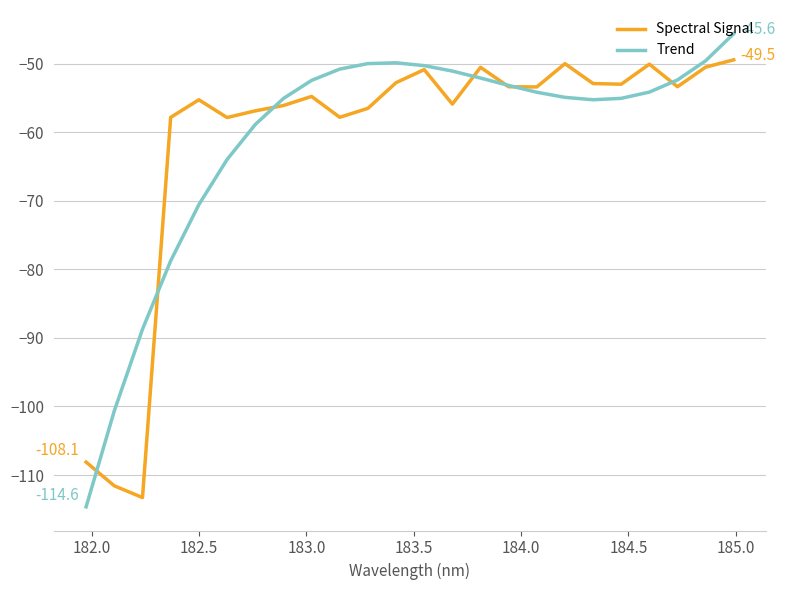

What are all the series names shown in the legend?

Spectral Signal, Trend